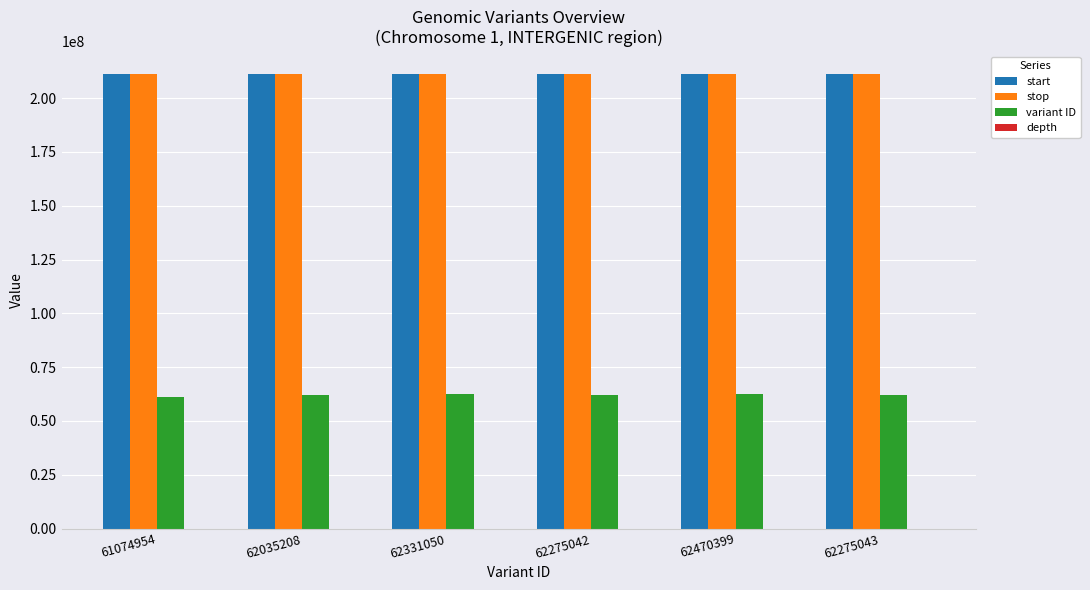

What is the sum of all start values?

1267310826